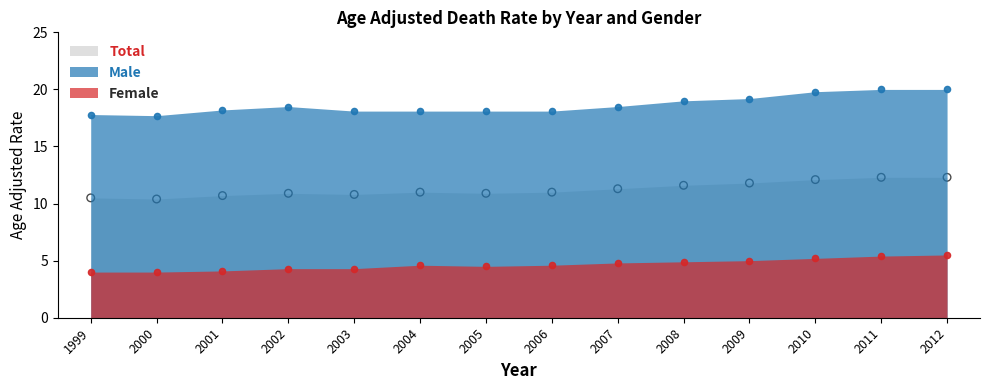

What are all the series names shown in the legend?

Female, Male, Total